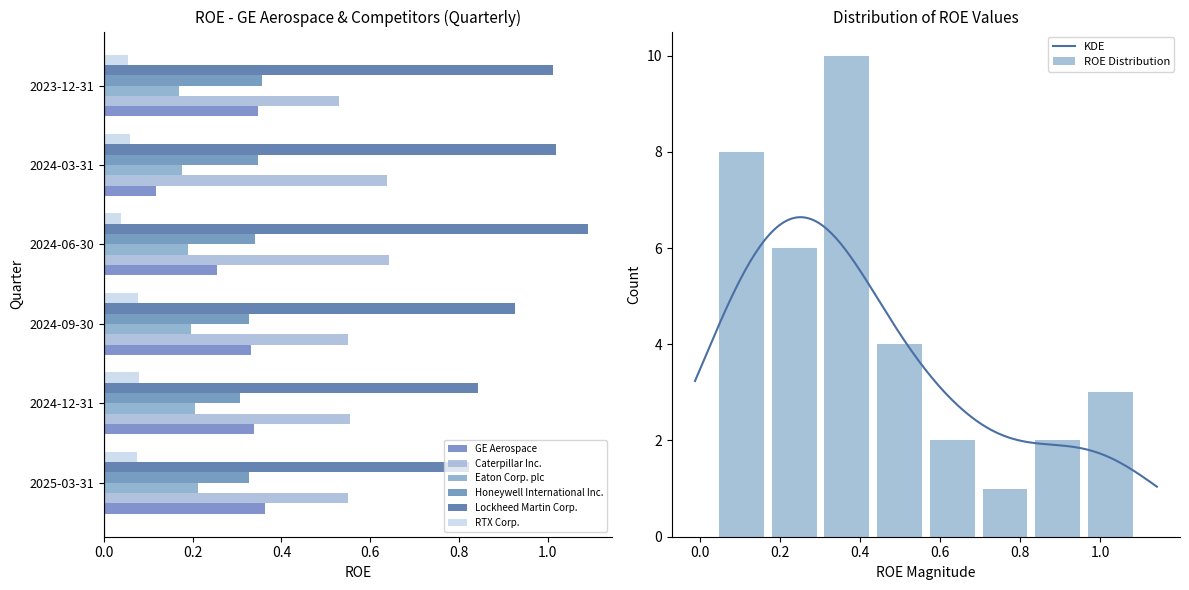

List the series in order of their peak value, lowest first.

RTX Corp., Eaton Corp. plc, Honeywell International Inc., GE Aerospace, Caterpillar Inc., Lockheed Martin Corp.